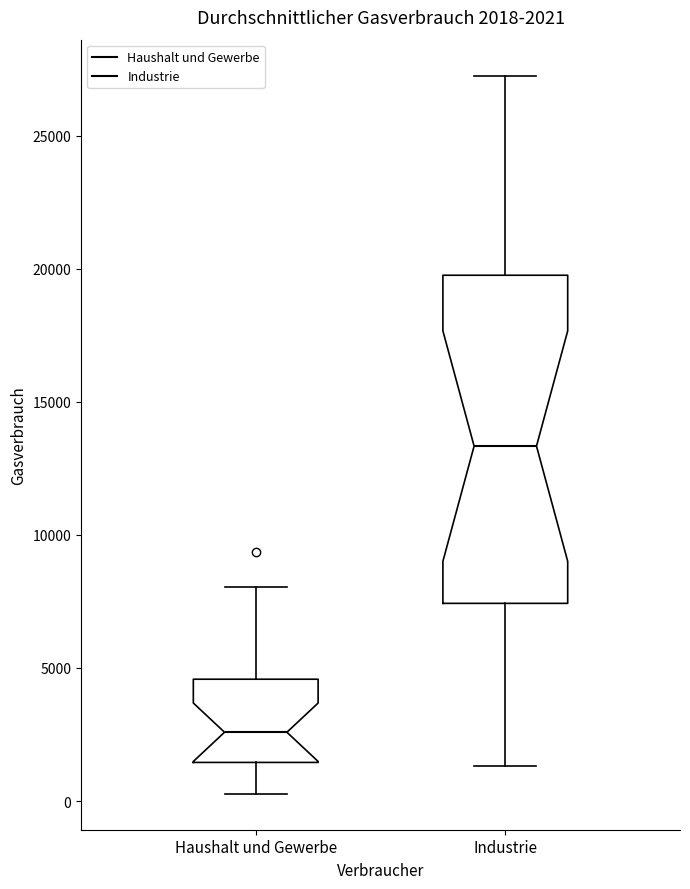

Which box is the tallest, from its lower edge to its upper edge?

Industrie